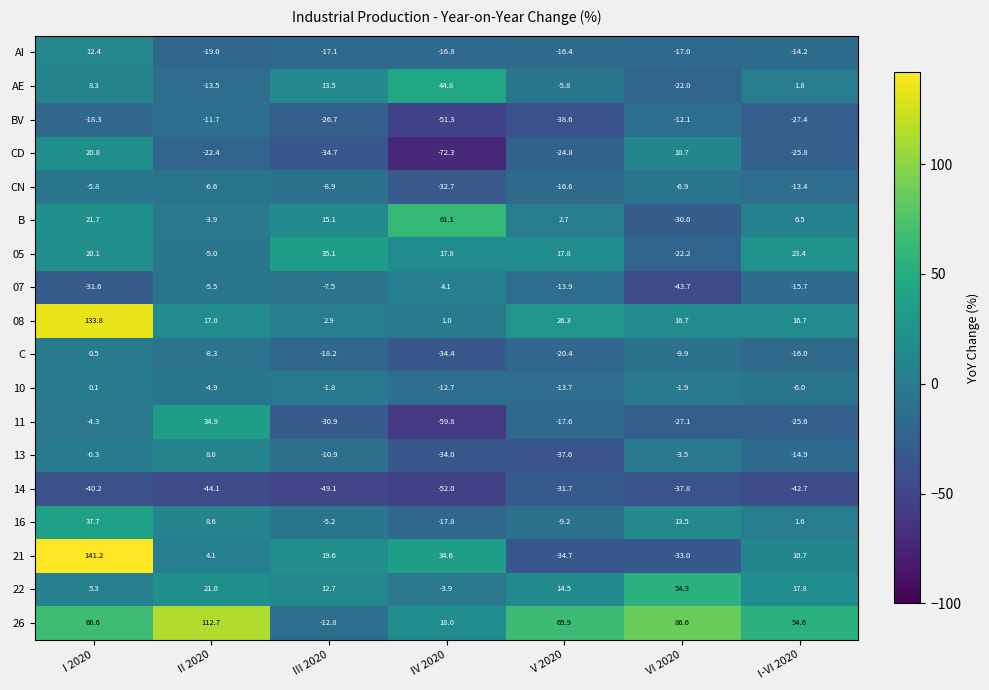

Which series has the largest range (max minus min)?

21